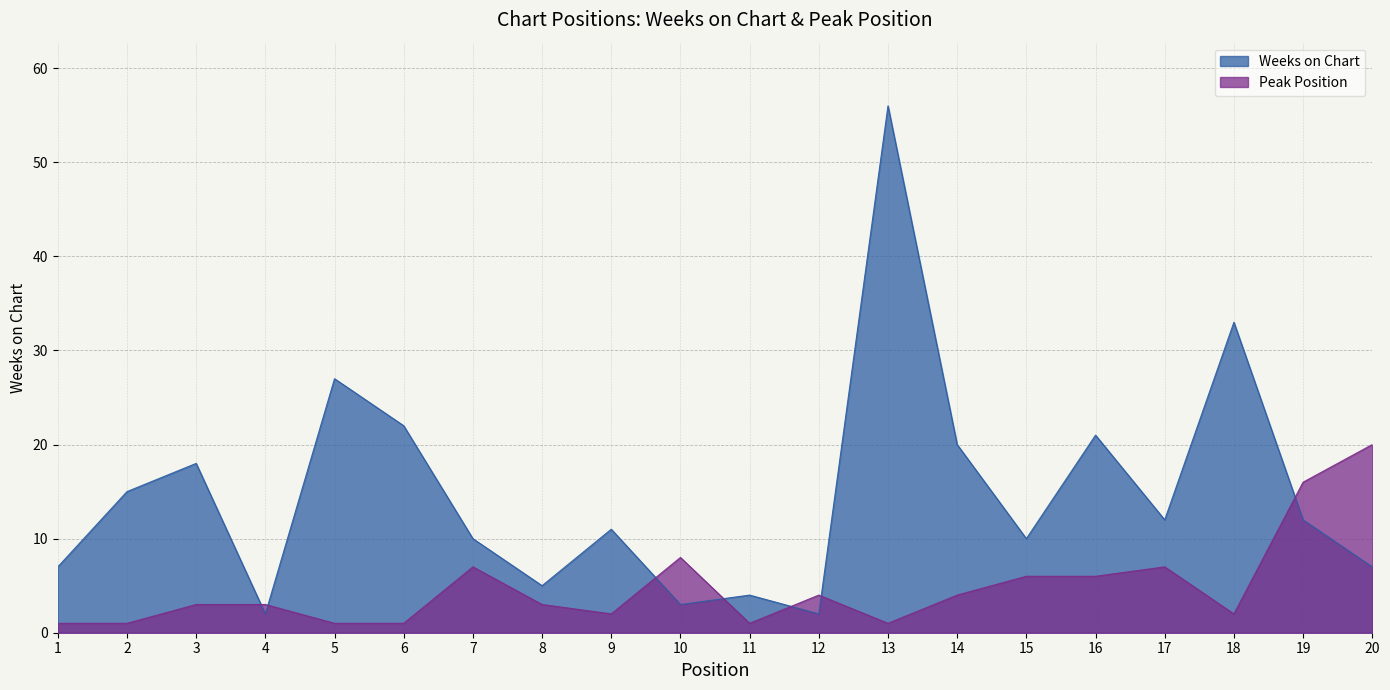

Which series has the widest spread of values?

Weeks on Chart